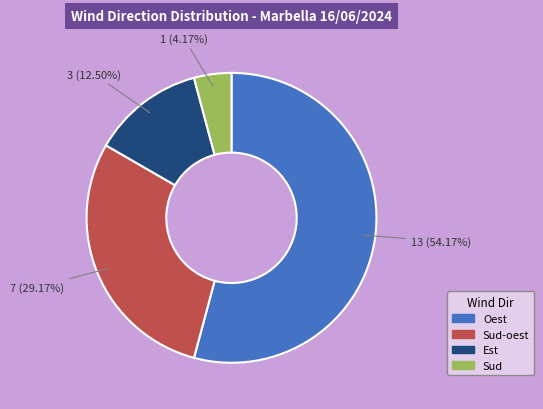

Is there a majority slice in this chart?

Yes